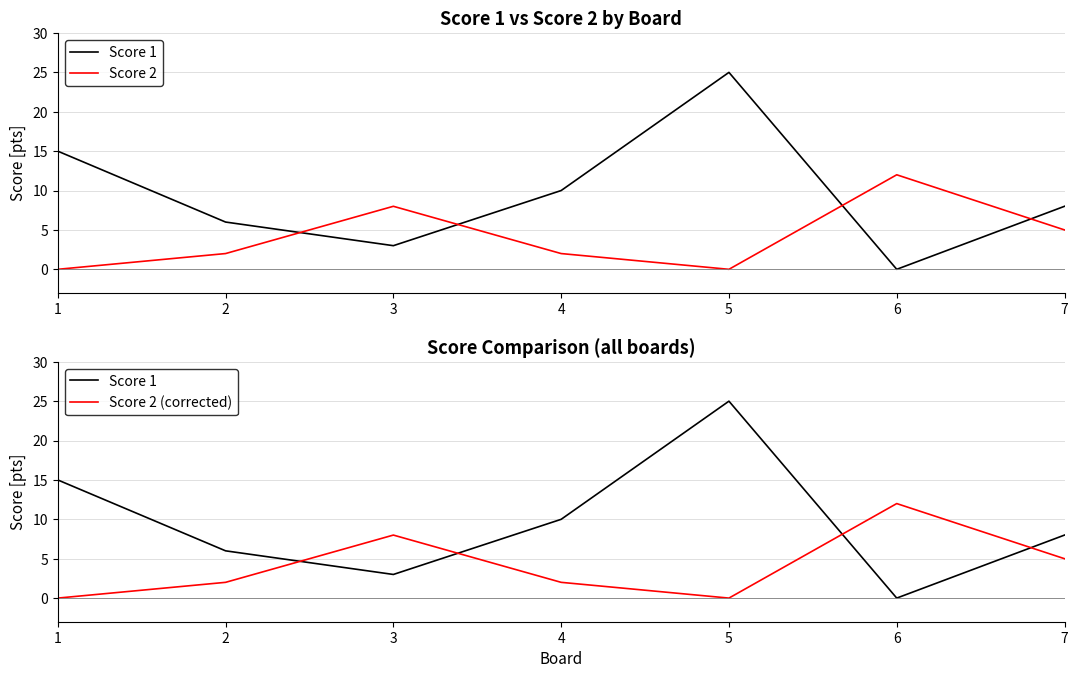

How many lines are shown in the chart?

3